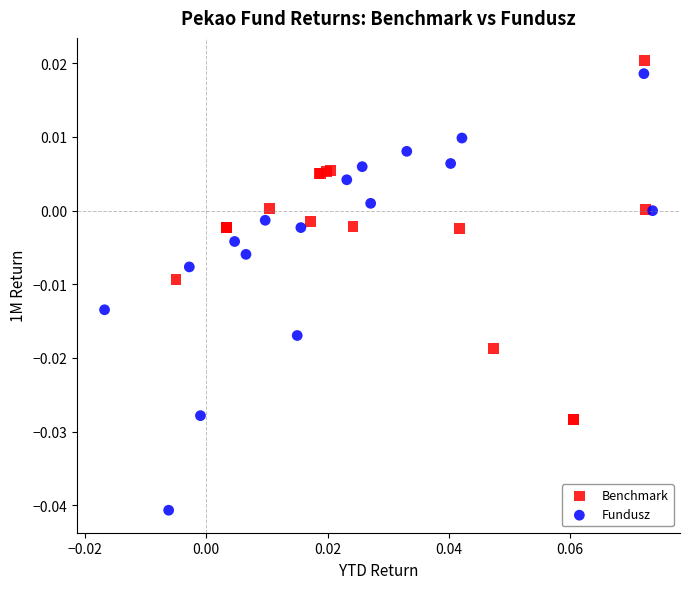

What are all the series names shown in the legend?

Benchmark, Fundusz